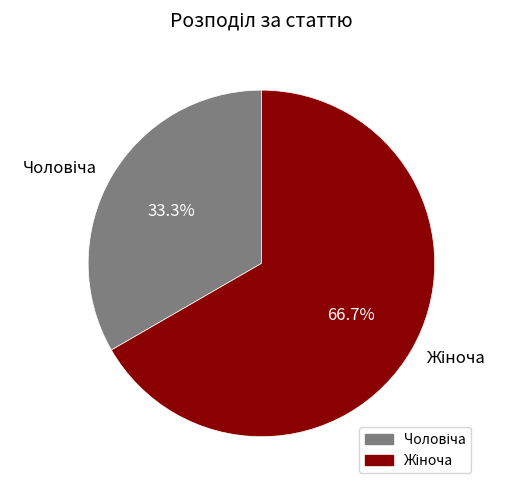

Is there any slice that represents more than half of the pie?

Yes